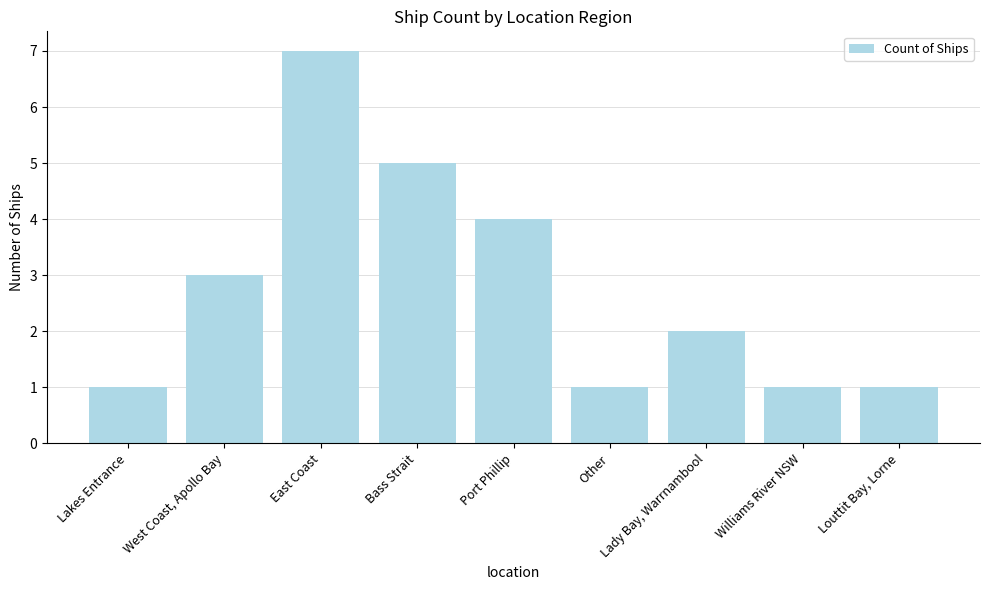

What position from the right is Lady Bay, Warrnambool?

3